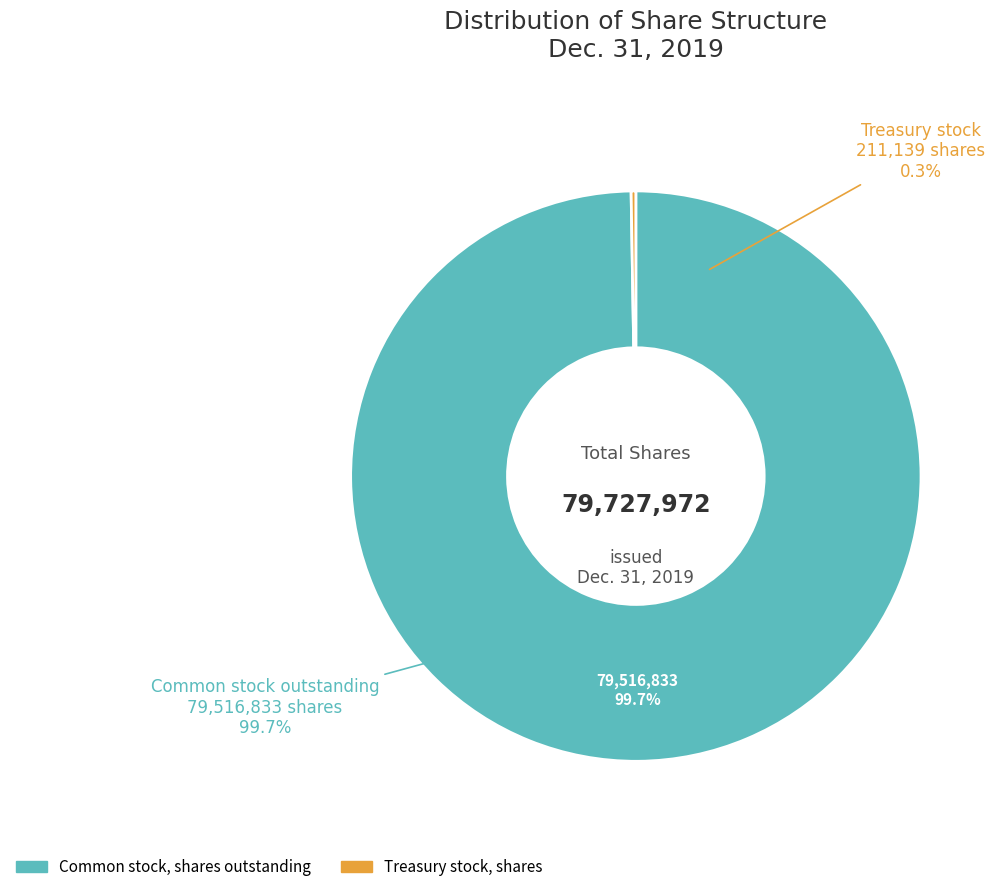

Which category has the biggest portion of the pie?

Common stock, shares outstanding